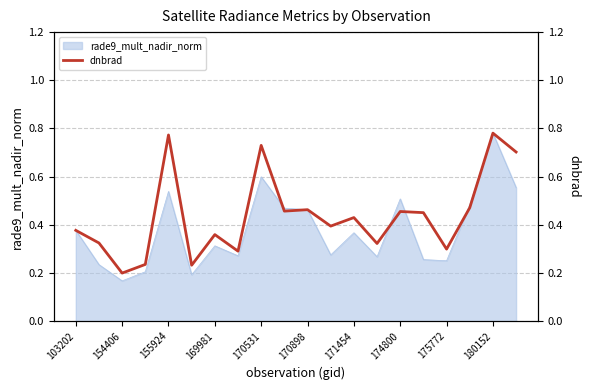

At which label does rade9_mult_nadir_norm reach its minimum?

154406